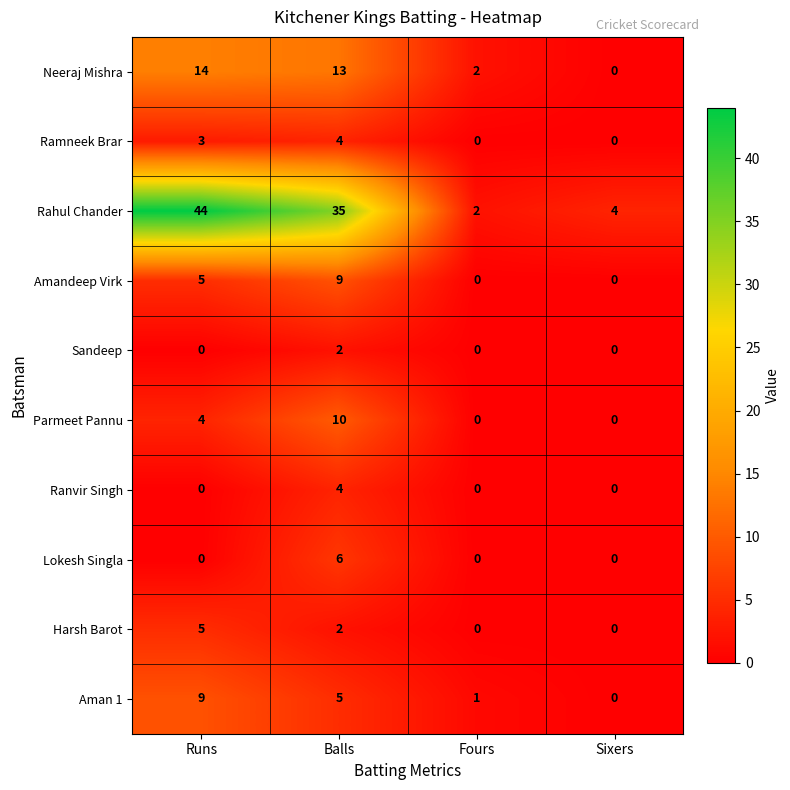

What is the difference between the highest and lowest values at Sixers?

4